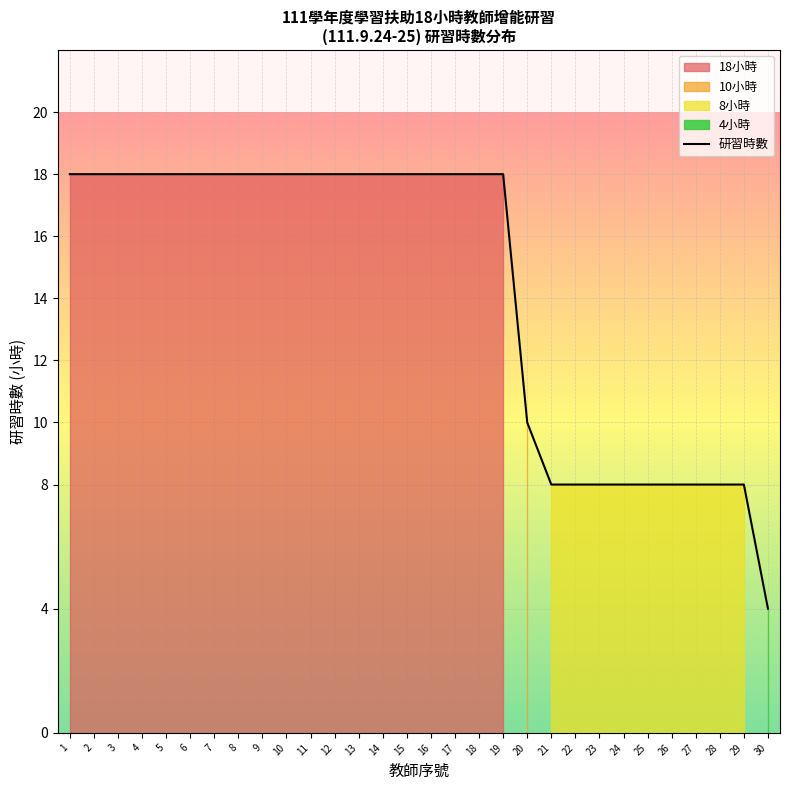

The value at 2 is 18. True or false?

True